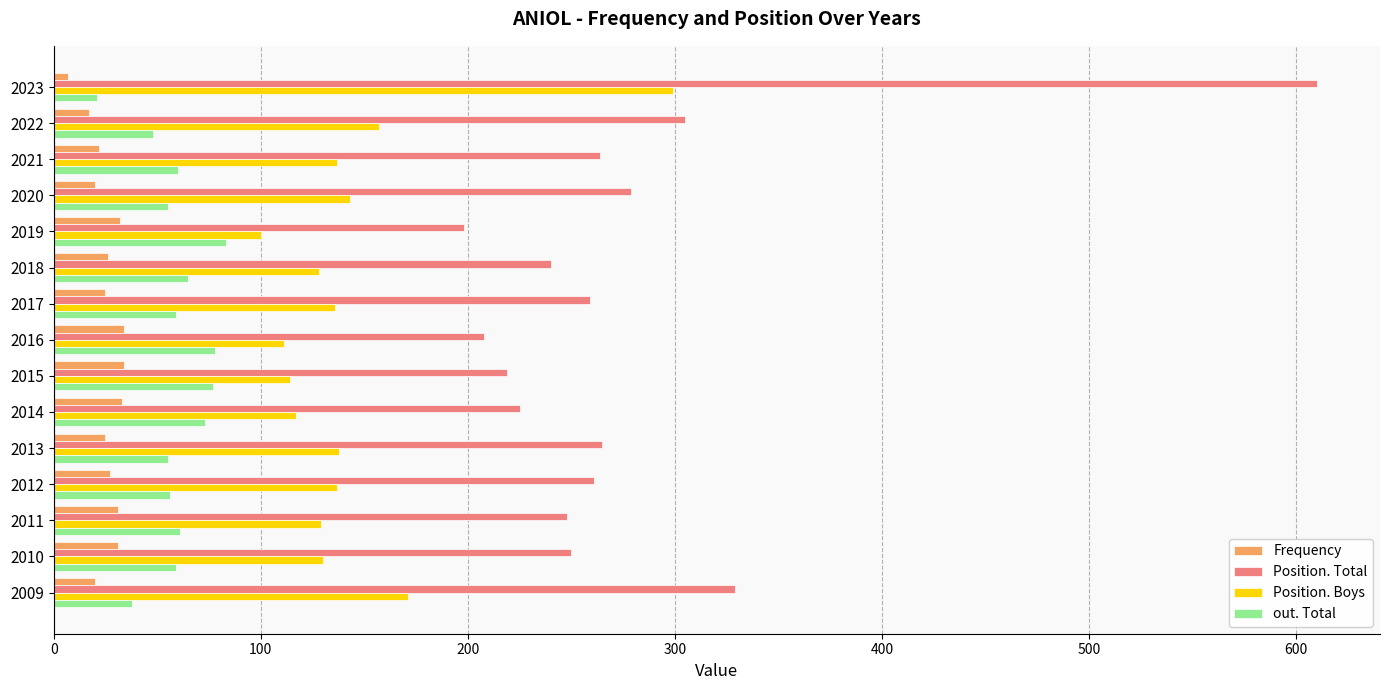

Rank the series at 2011 from highest to lowest value.

Position. Total, Position. Boys, out. Total, Frequency